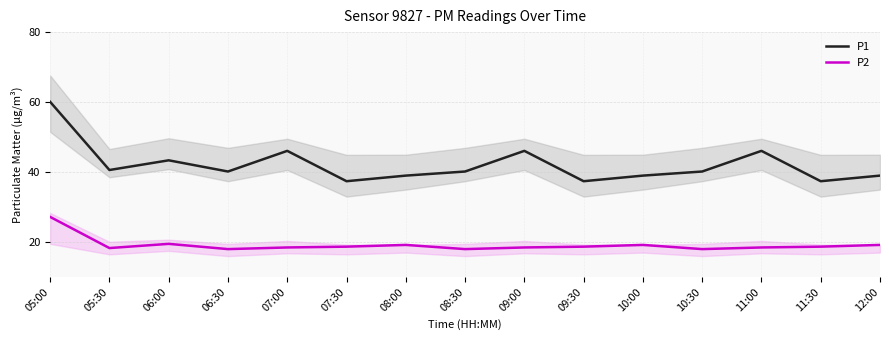

Rank the series at 10:30 from highest to lowest value.

P1, P2